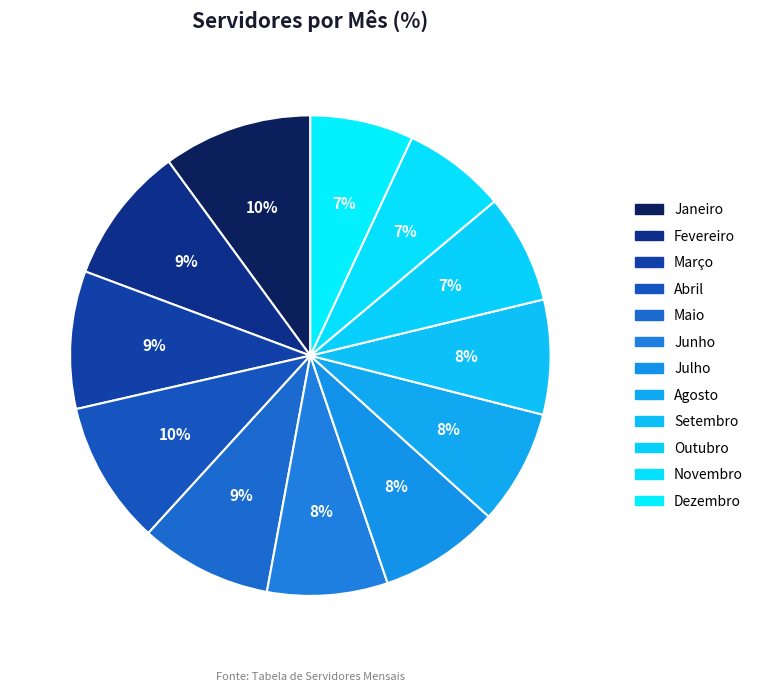

To the nearest percent, what is the average slice percentage?

8%